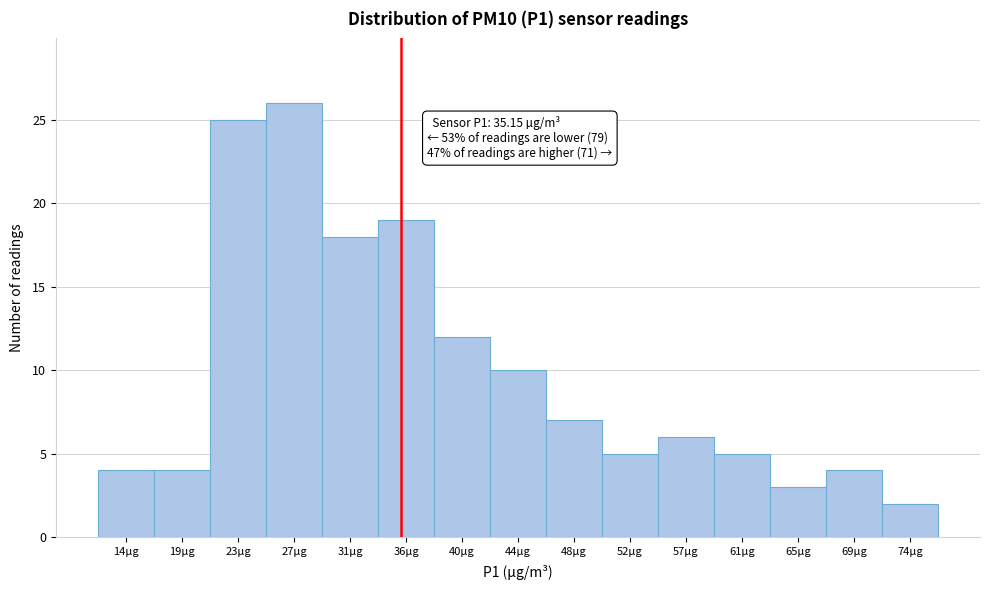

Over which range of the x-axis is the bar tallest?

25.0 to 29.0